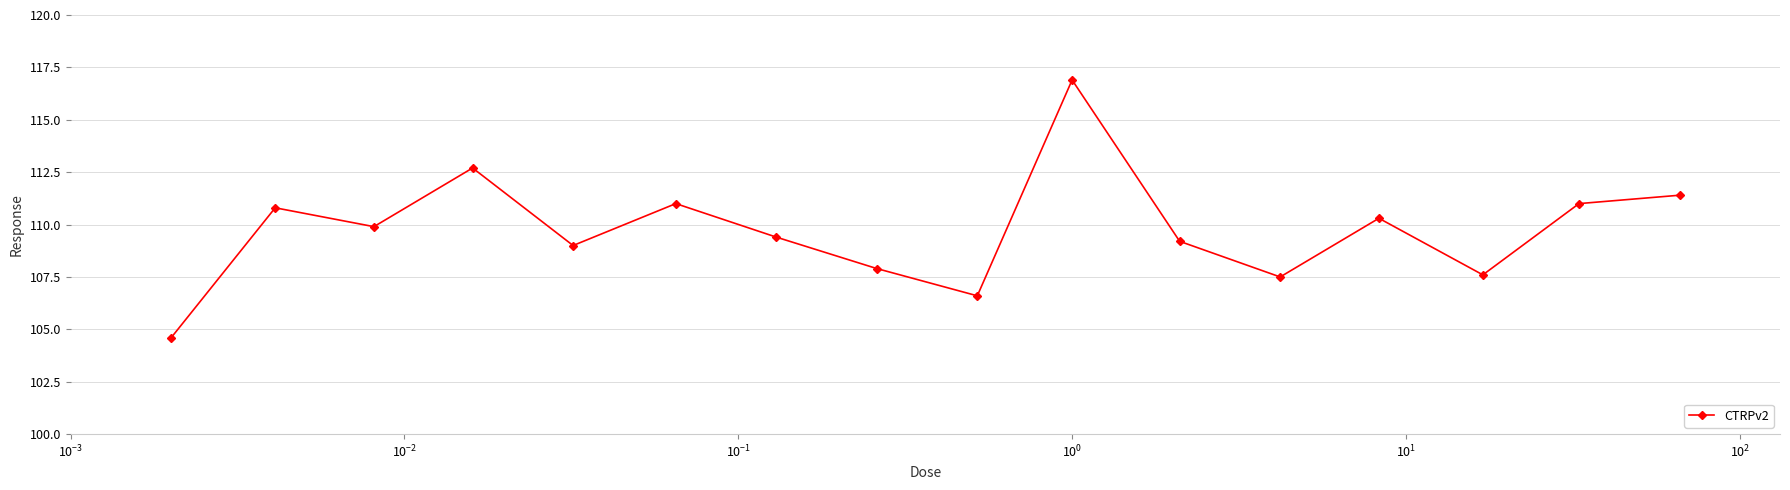

How many points are lower than both their immediate neighbors (excluding endpoints)?

5